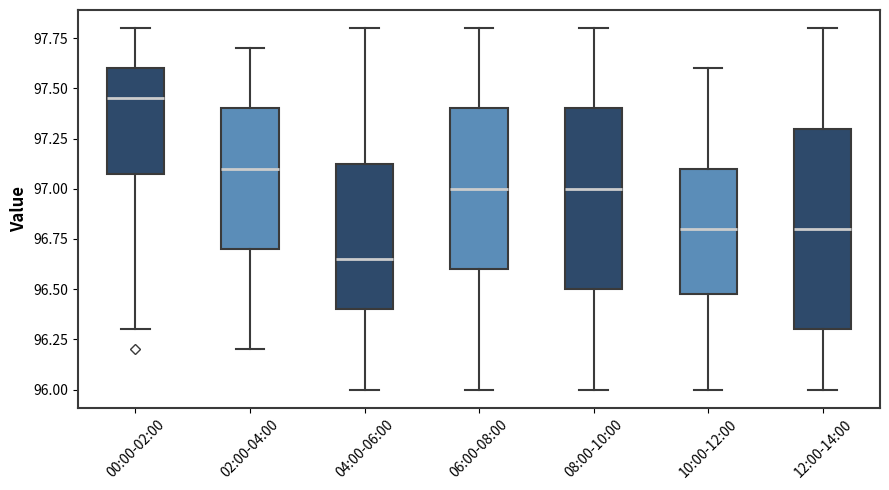

Reading left to right, transcribe this box plot: for each box, give where its median line is, the range the box spans, and where its two whiskers end, as read against the y-axis. The values are not printed on the chart, so give them approximately, as read against the axis.

00:00-02:00: median 97.45, box 97.10 to 97.60, whiskers 96.30 to 97.80
02:00-04:00: median 97.10, box 96.70 to 97.40, whiskers 96.20 to 97.70
04:00-06:00: median 96.65, box 96.40 to 97.15, whiskers 96.00 to 97.80
06:00-08:00: median 97.00, box 96.60 to 97.40, whiskers 96.00 to 97.80
08:00-10:00: median 97.00, box 96.50 to 97.40, whiskers 96.00 to 97.80
10:00-12:00: median 96.80, box 96.50 to 97.10, whiskers 96.00 to 97.60
12:00-14:00: median 96.80, box 96.30 to 97.30, whiskers 96.00 to 97.80